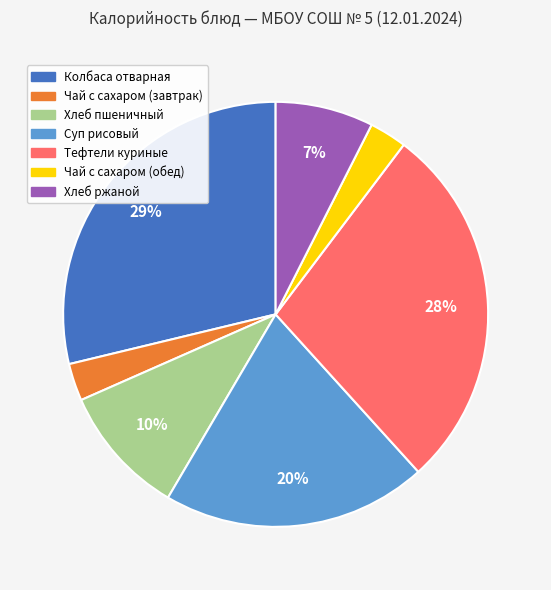

Is there a majority slice in this chart?

No